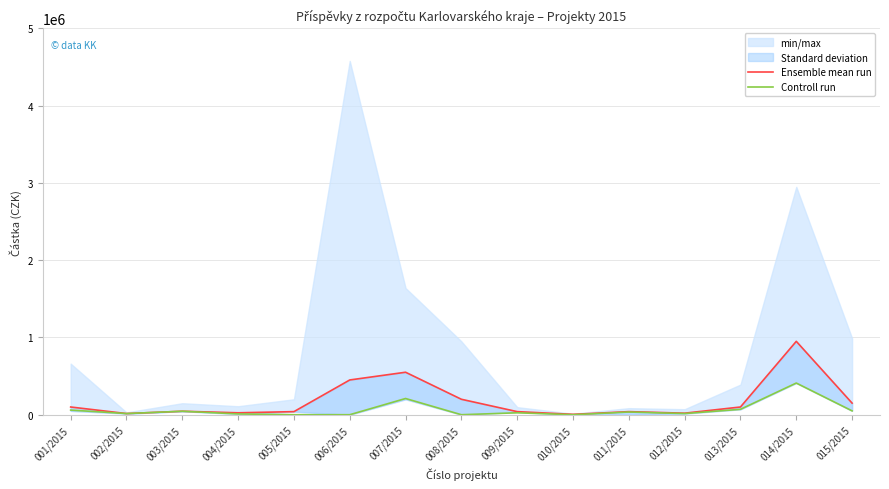

Rank the series by their maximum value, from lowest to highest.

Controll run, Ensemble mean run